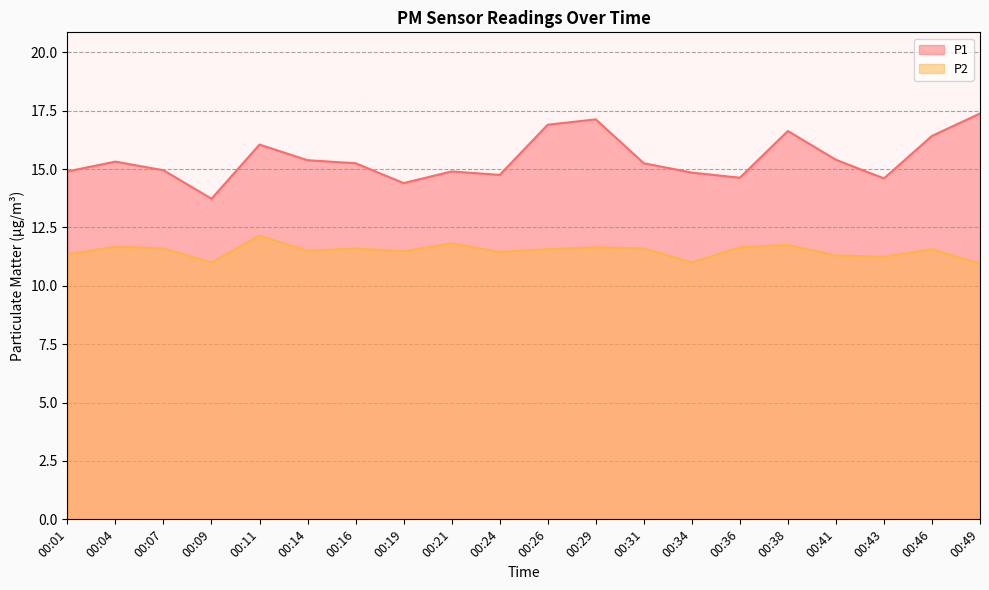

How many data points in P1 are above 15?

11